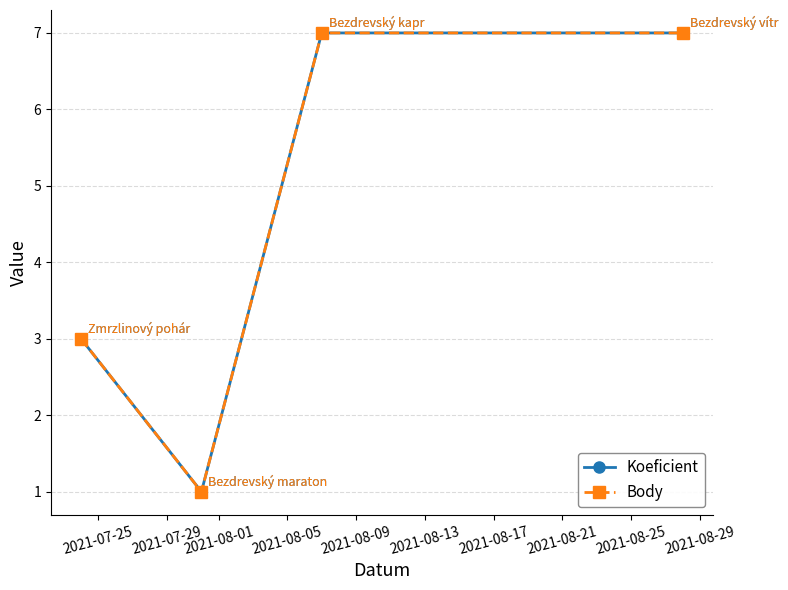

What is the lowest value of the Body series?

1